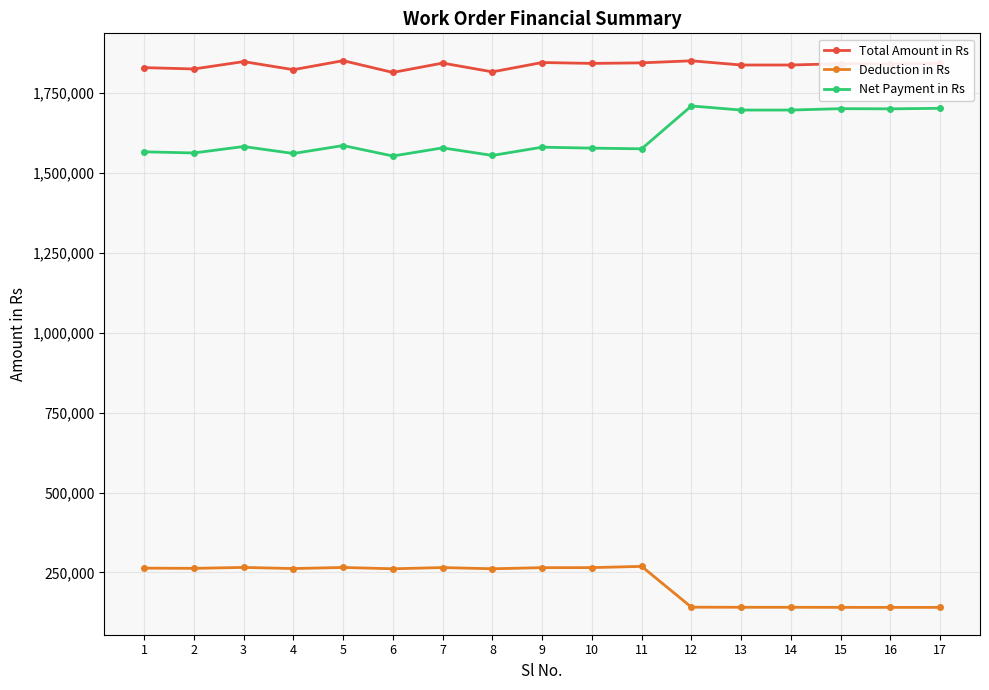

What is the sum of the Net Payment in Rs values at 4 and 15?

3262225